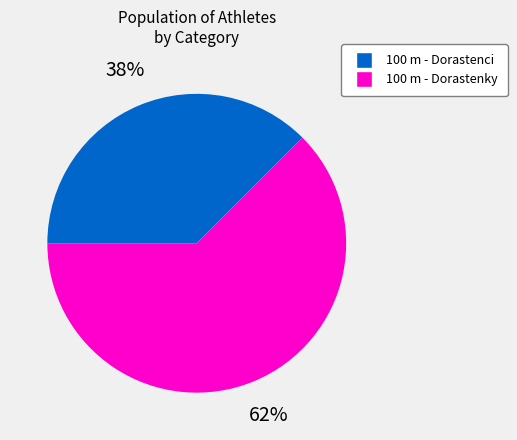

What is the largest slice in the pie chart?

100 m - Dorastenky